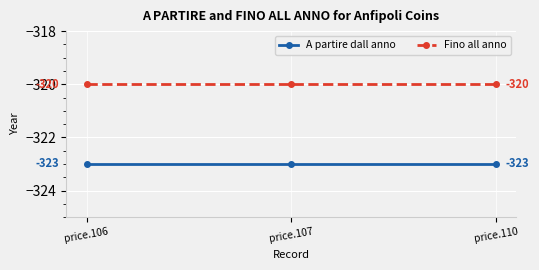

What is the highest value of the A partire dall anno series?

-323